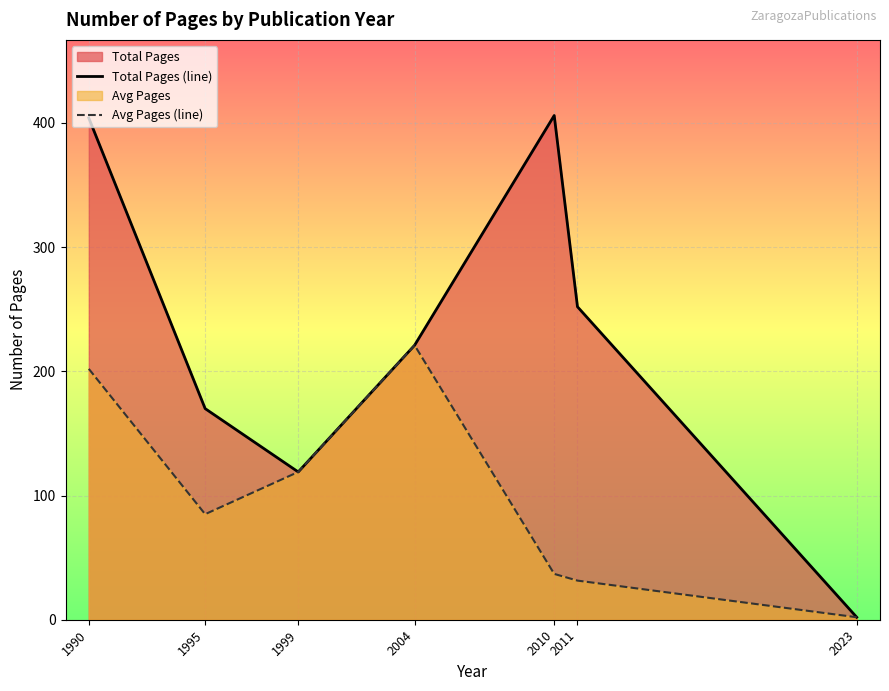

Is it true that Avg Pages (line) equals 36.9 at 2010?

True